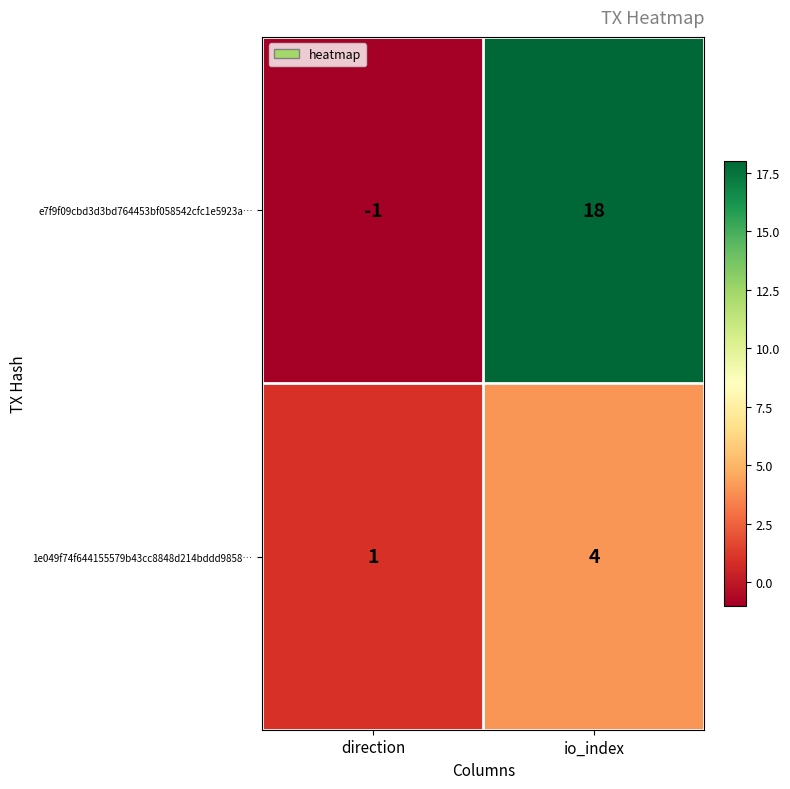

True or false: 1e049f74f644155579b43cc8848d214bddd9858… has a value of 2 at direction.

False